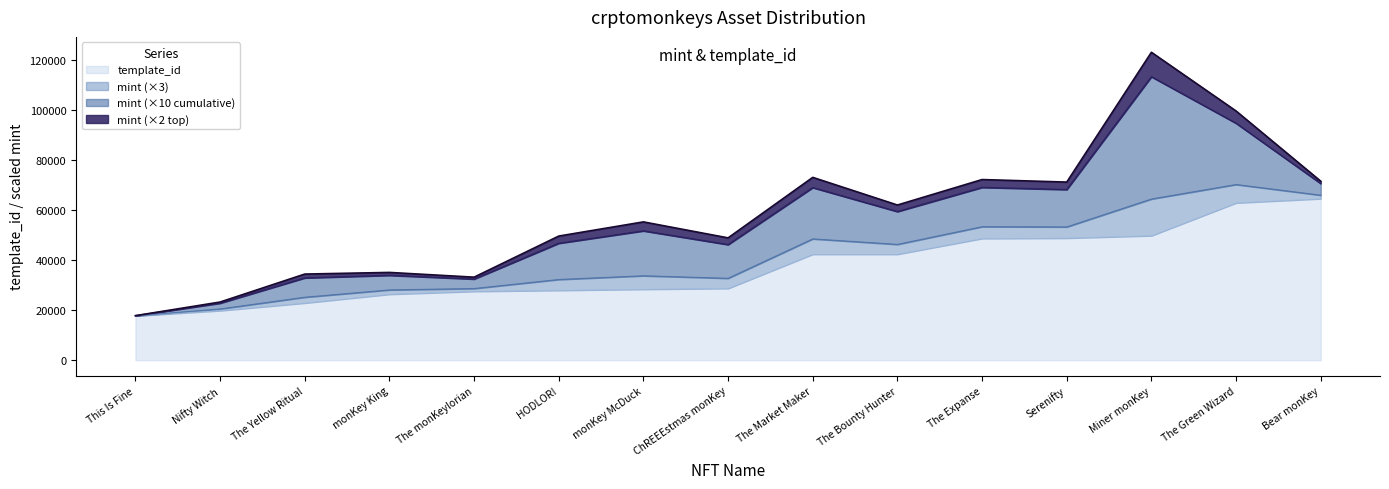

Is it true that the value at Serenifty is 77813?

False